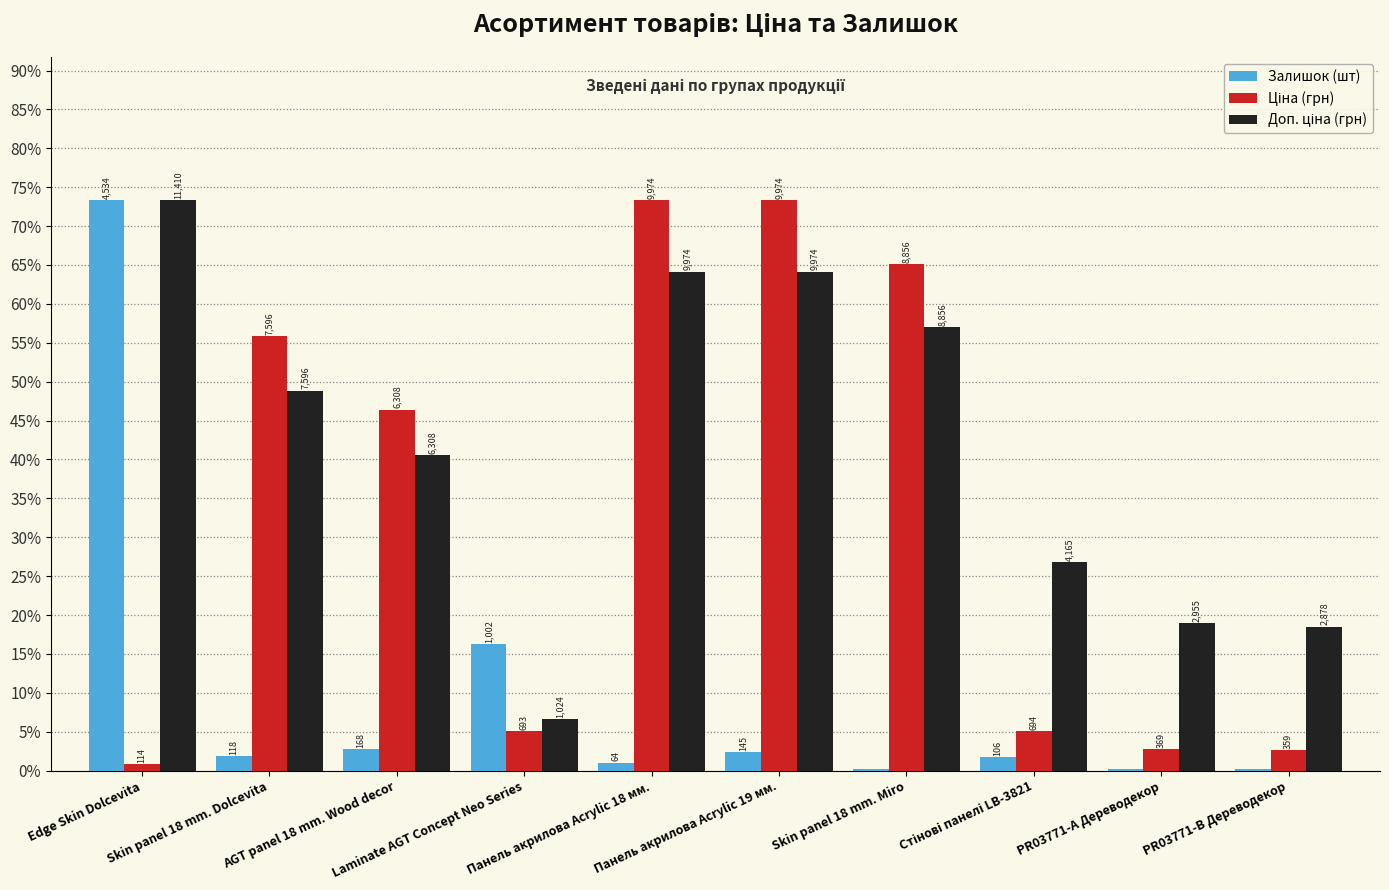

Are the bars grouped side by side (vs. stacked)?

Yes